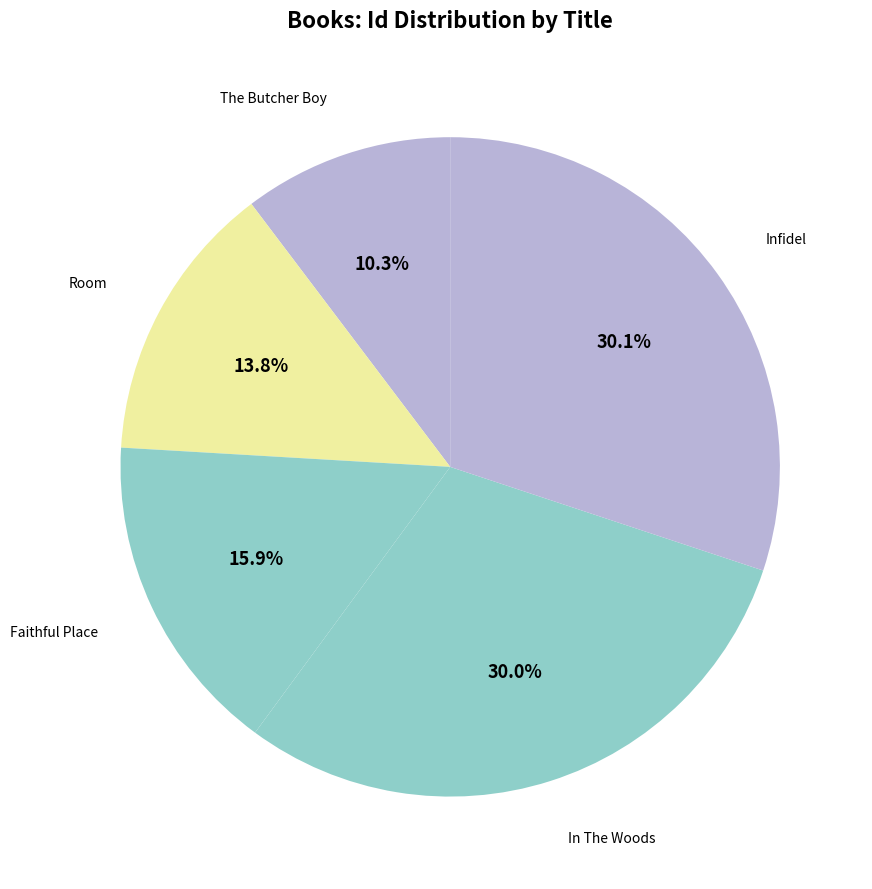

To the nearest percent, what is the average slice percentage?

20%